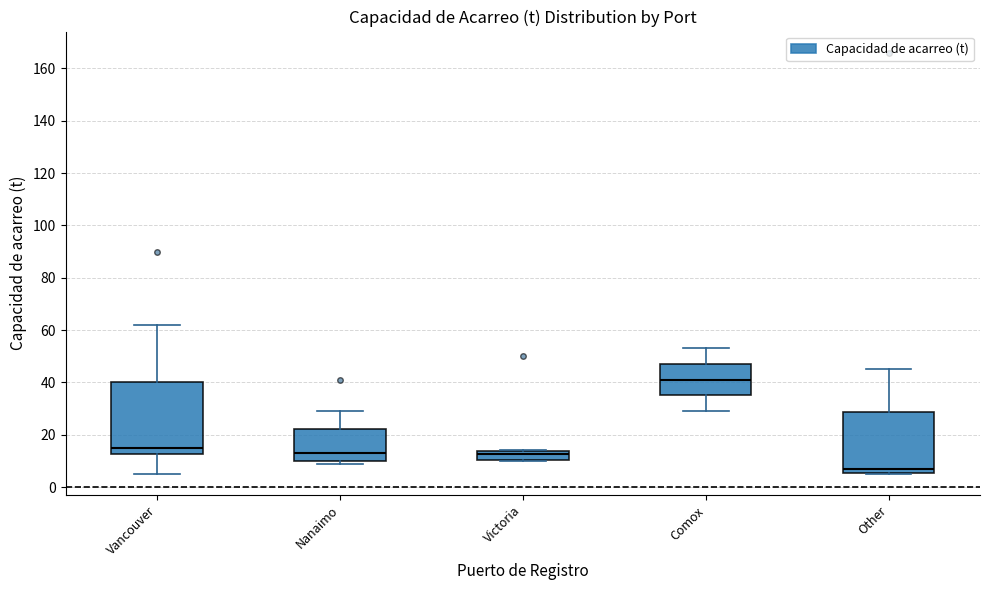

Where is the upper edge of the box for Victoria on the y-axis? The values are not printed on the chart, so give them approximately, as read against the axis.

14